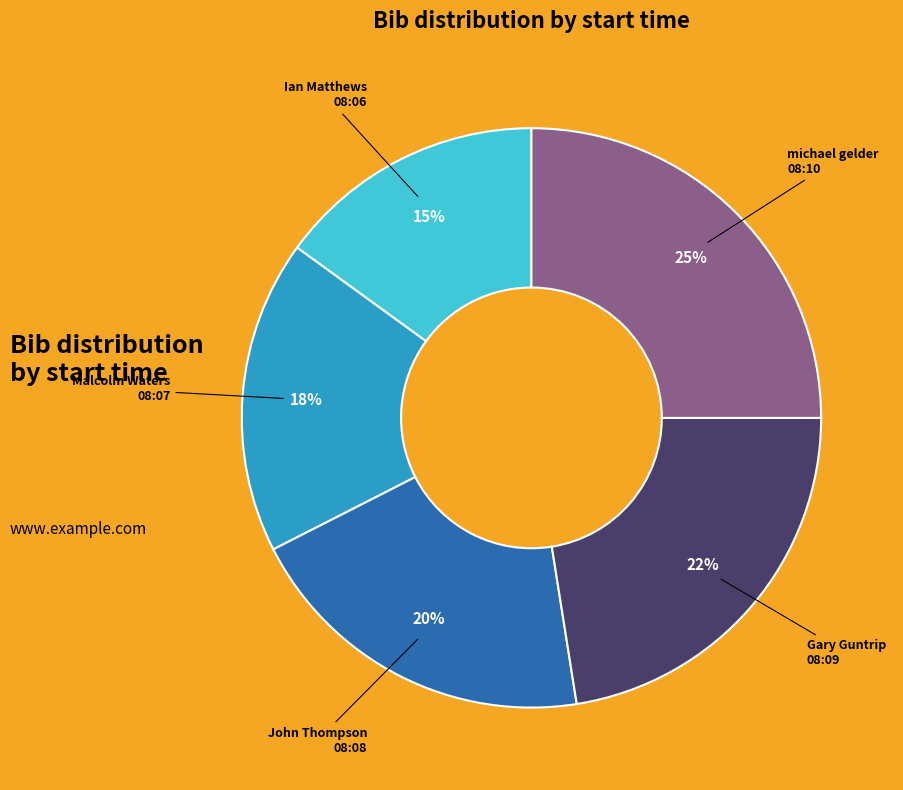

To the nearest percent, what is the difference between the largest and smallest slice percentages?

10%